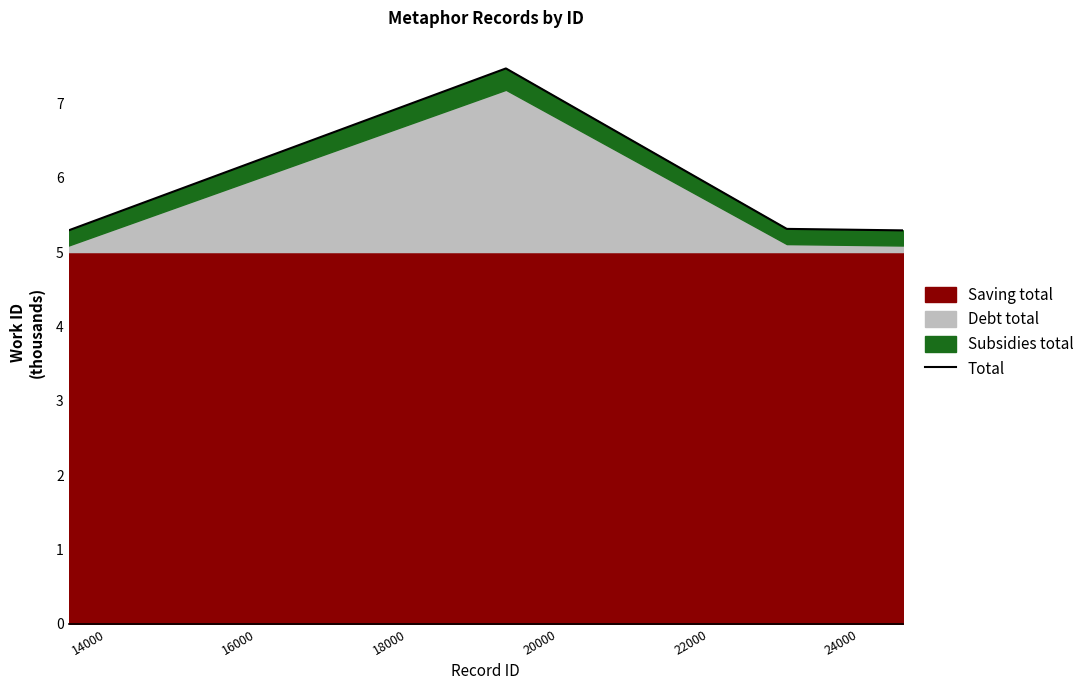

How many lines are shown in the chart?

1